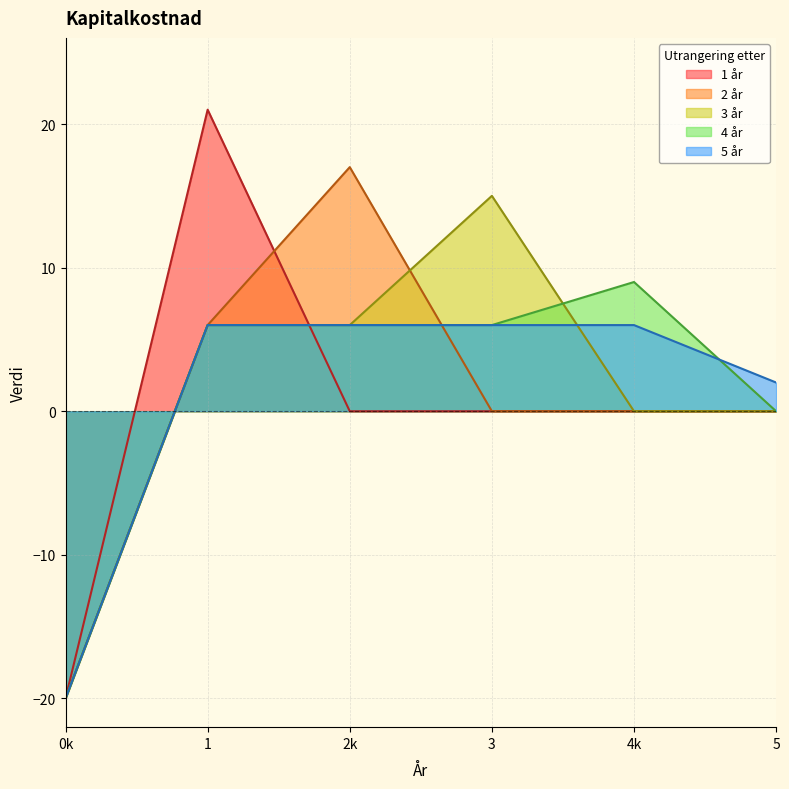

Is it true that 2 år equals -18 at 5?

False